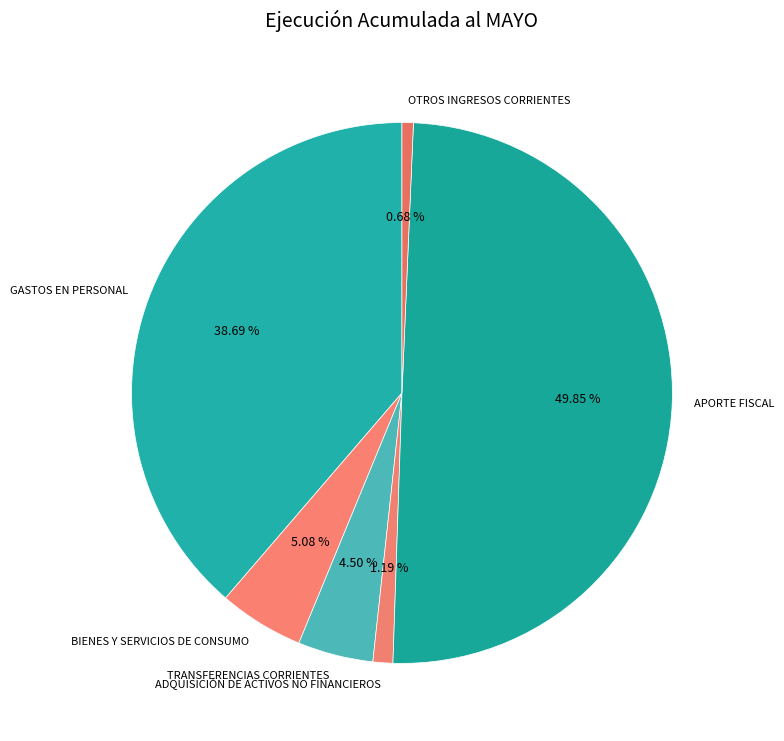

What is the ratio of the value at GASTOS EN PERSONAL to the value at APORTE FISCAL?

0.8